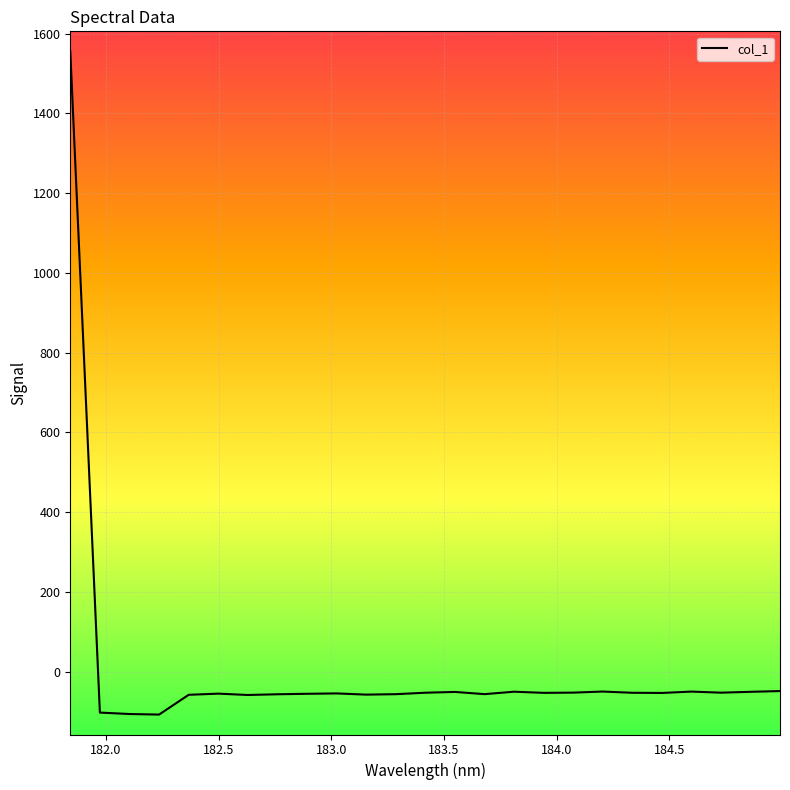

What is the maximum value shown in the chart?

1556.1